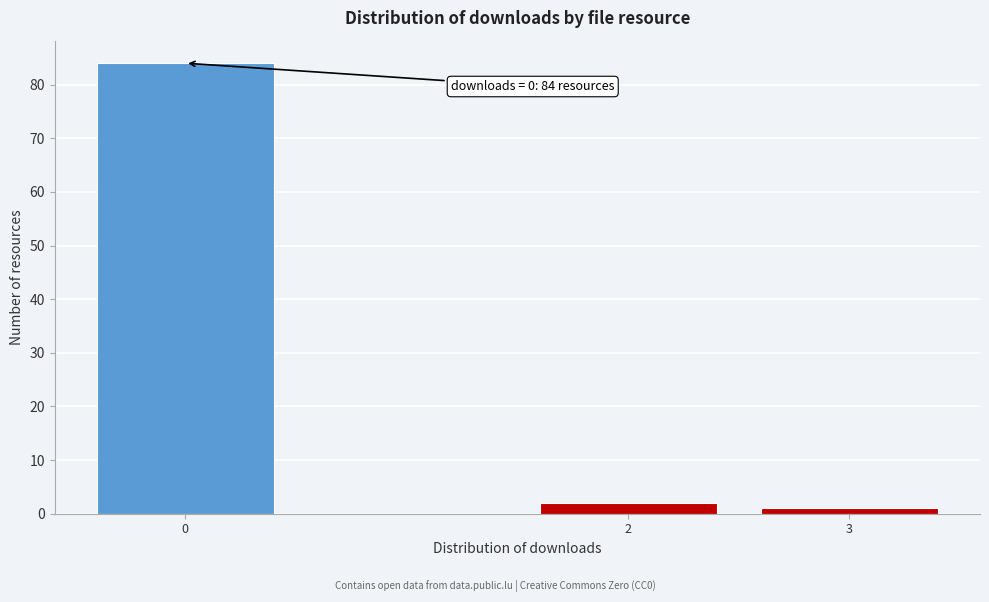

Reading left to right, transcribe all the data shown in this chart.

0=84	2=2	3=1